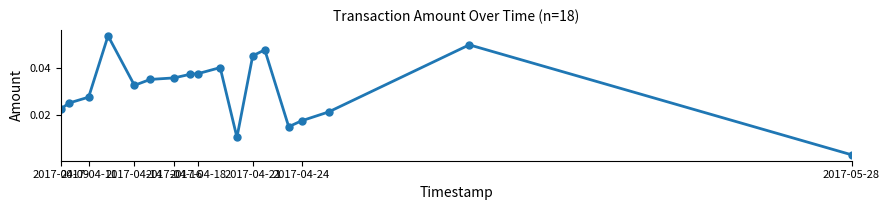

Is this an area chart (filled region under the line)?

No